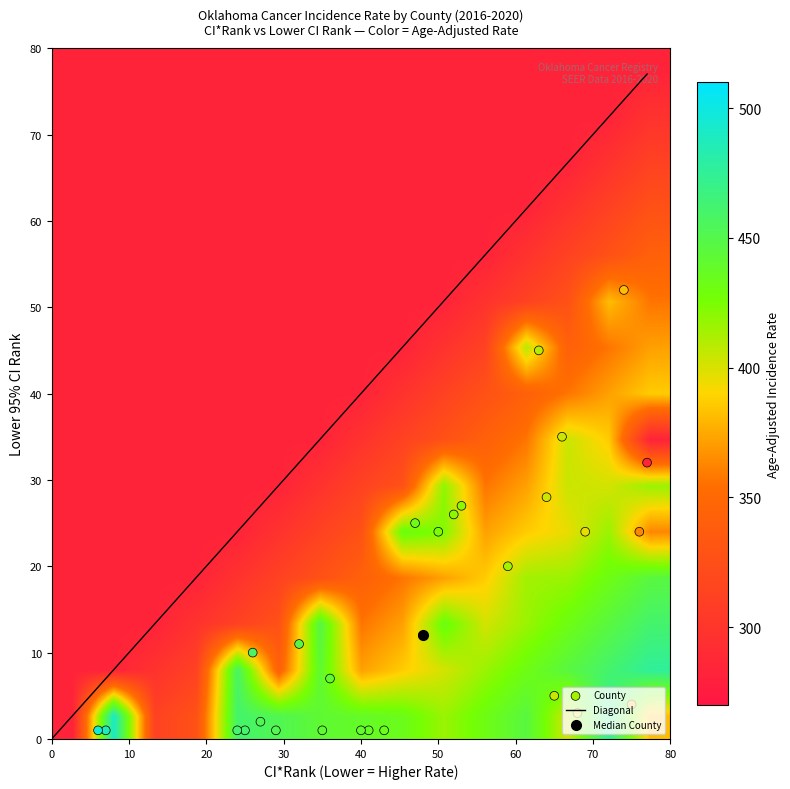

At lower_ci_rank, list the series in order from smallest to largest.

Alfalfa County, Blaine County, Choctaw County, Craig County, Creek County, Dewey County, Grant County, Greer County, Harmon County, Beckham County, Coal County, Ellis County, Cotton County, Garvin County, Comanche County, Cherokee County, Caddo County, Adair County, Atoka County, Beaver County, Carter County, Canadian County, Grady County, Garfield County, Custer County, Cimarron County, Bryan County, Cleveland County, Delaware County